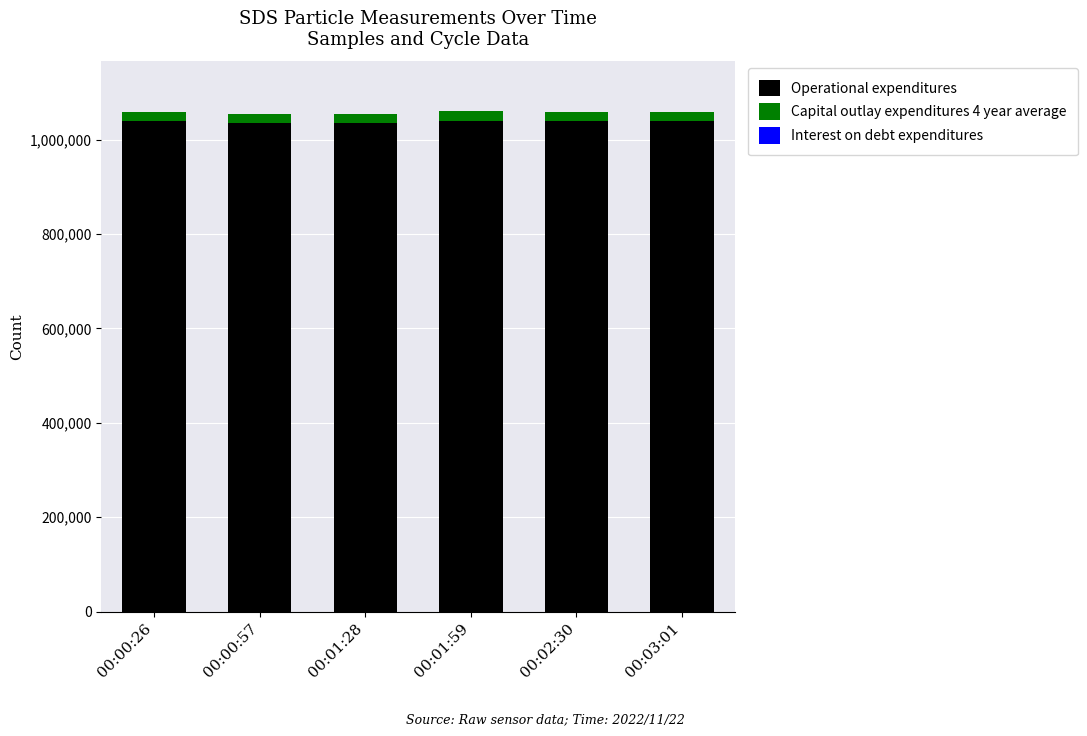

Are the bars grouped side by side (vs. stacked)?

No